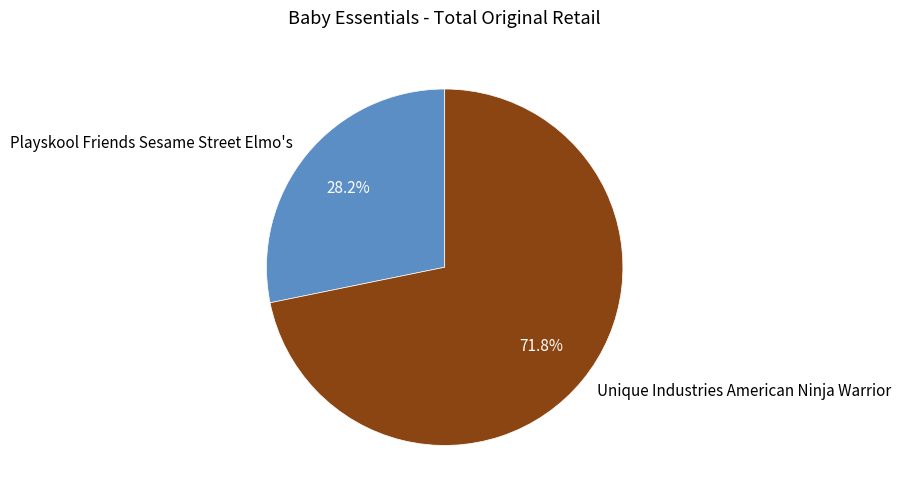

Between Playskool Friends Sesame Street Elmo's and Unique Industries American Ninja Warrior, which is larger?

Unique Industries American Ninja Warrior